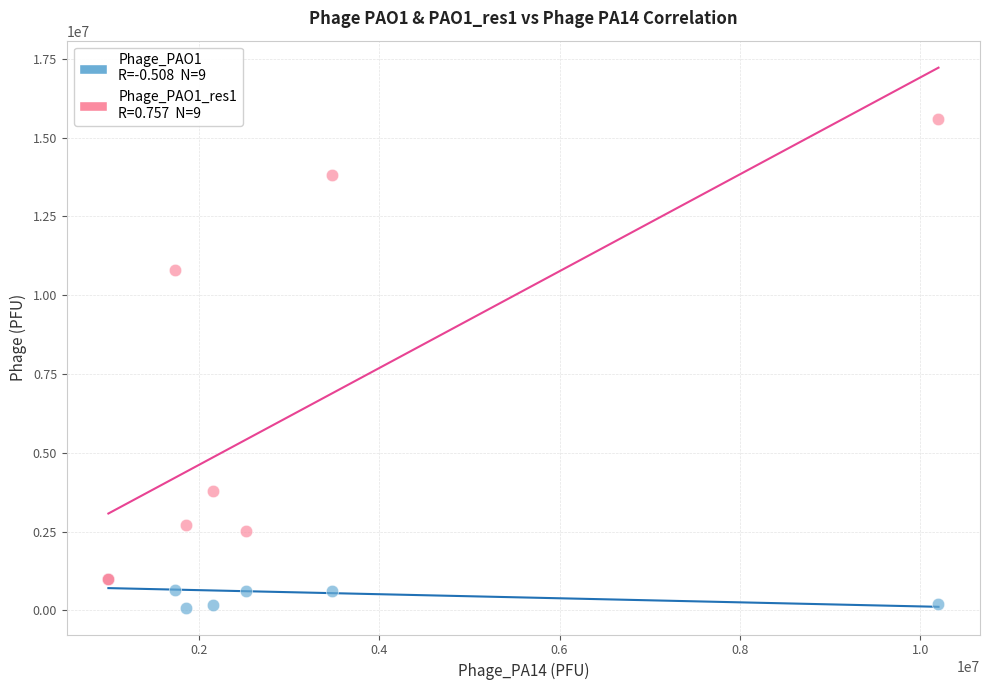

Across all series, what Y value is closest to 7845000?

10800000